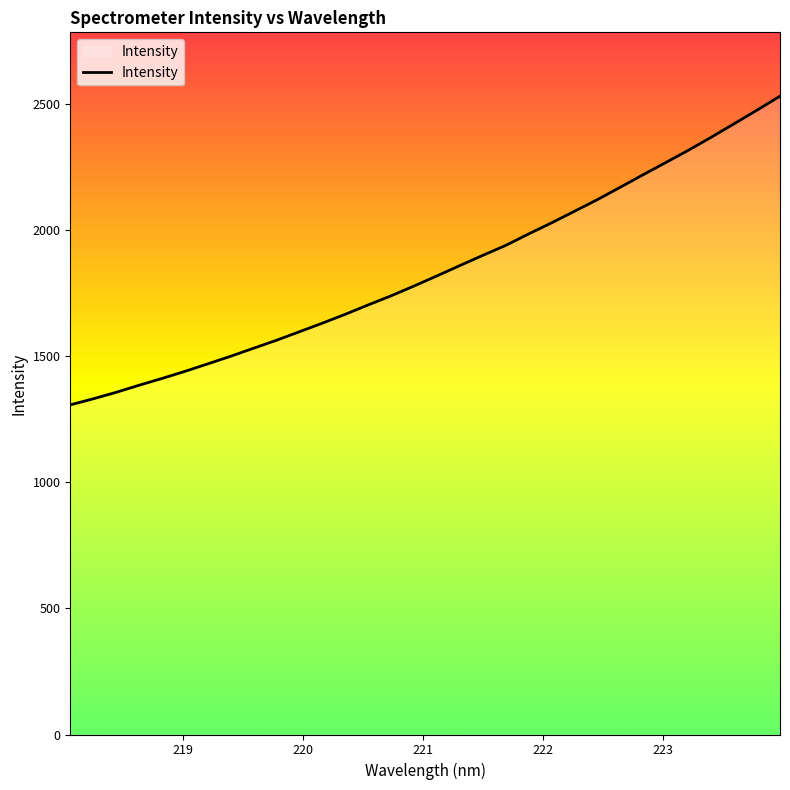

What is the difference between the maximum and minimum values?

1223.8